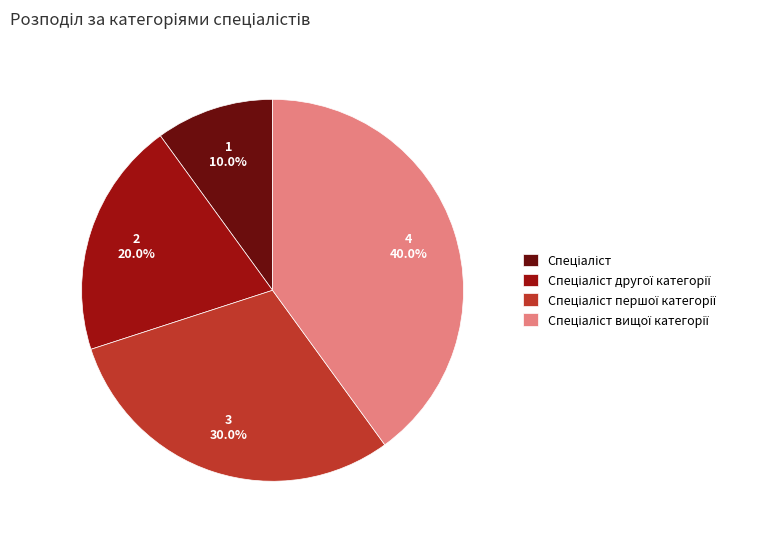

Does any single category account for the majority?

No